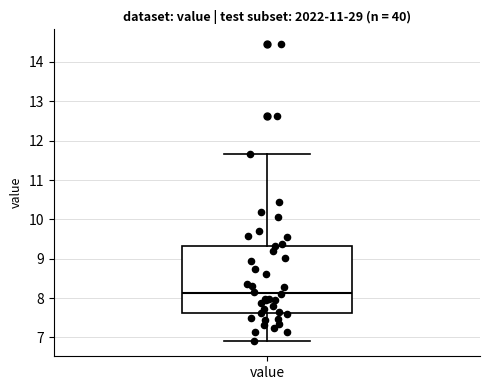

Transcribe this box plot: give where the median line is, the range the box spans, and where the two whiskers end, as read against the y-axis. The values are not printed on the chart, so give them approximately, as read against the axis.

median 8.1, box 7.6 to 9.3, whiskers 6.9 to 11.7